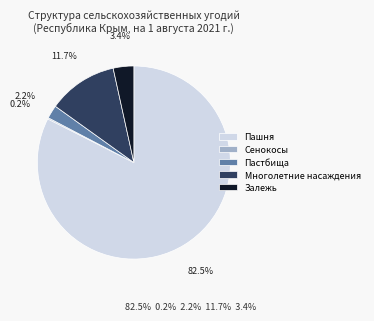

To the nearest percent, what is the combined percentage of Пашня and Залежь?

86%